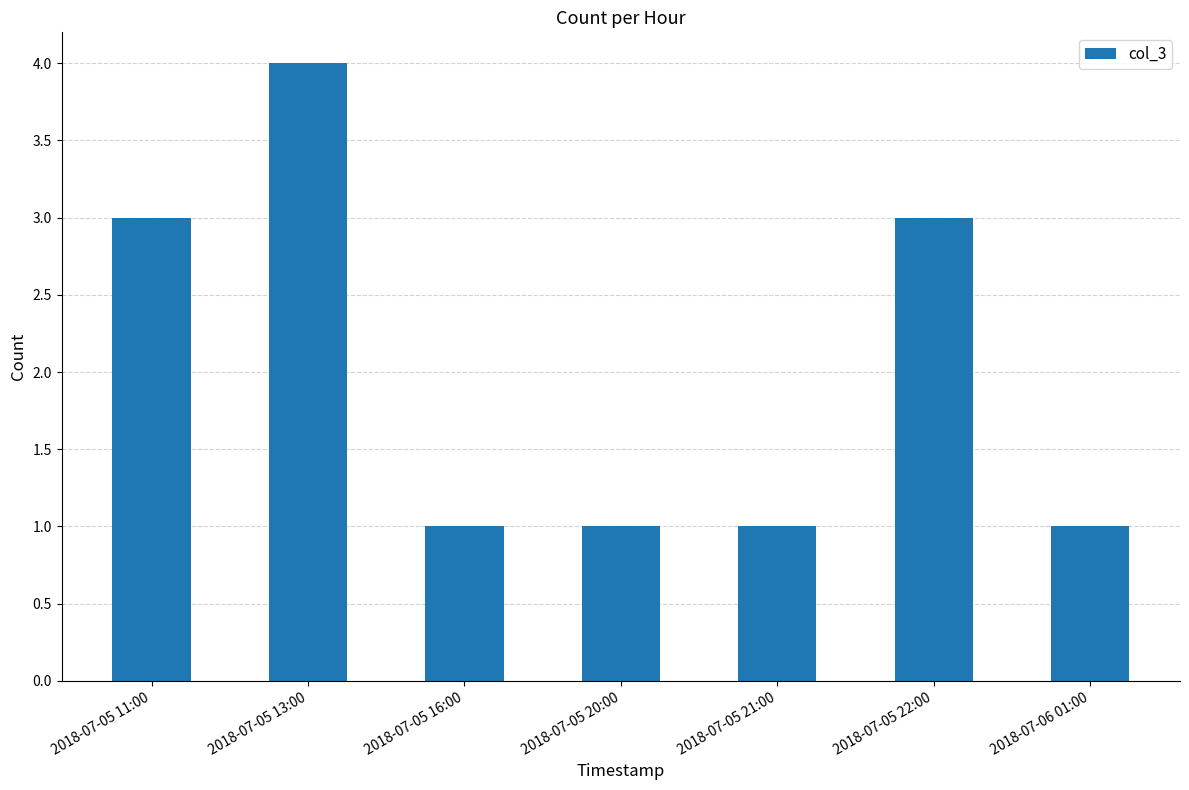

Count the values in the range 1 to 3.

6